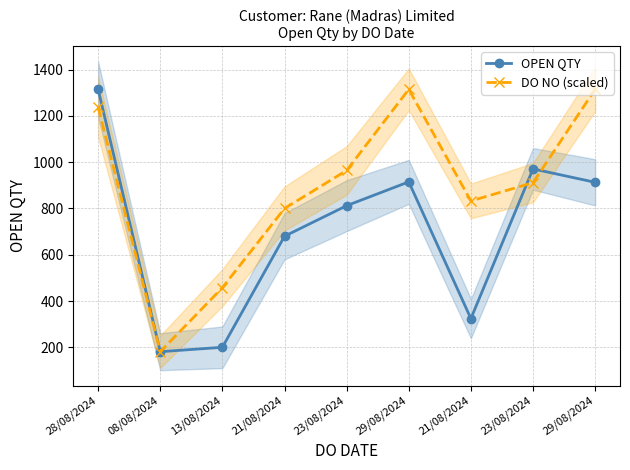

How many lines are shown in the chart?

2